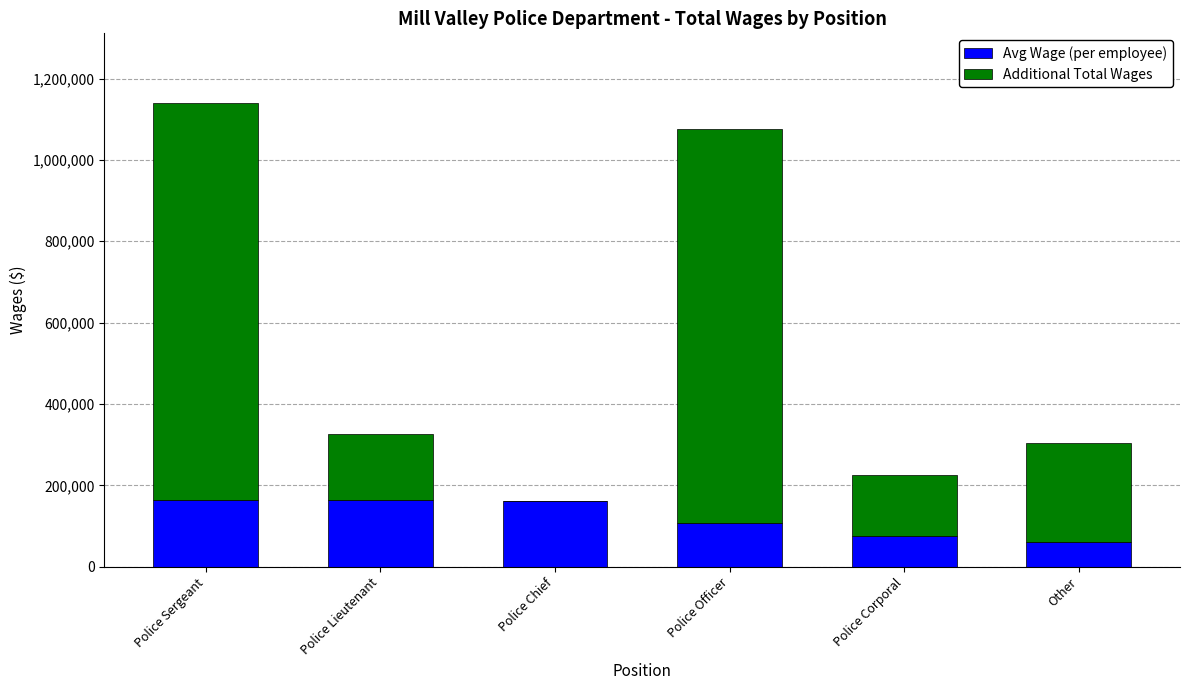

At which category is the sum across all series the highest?

Police Sergeant